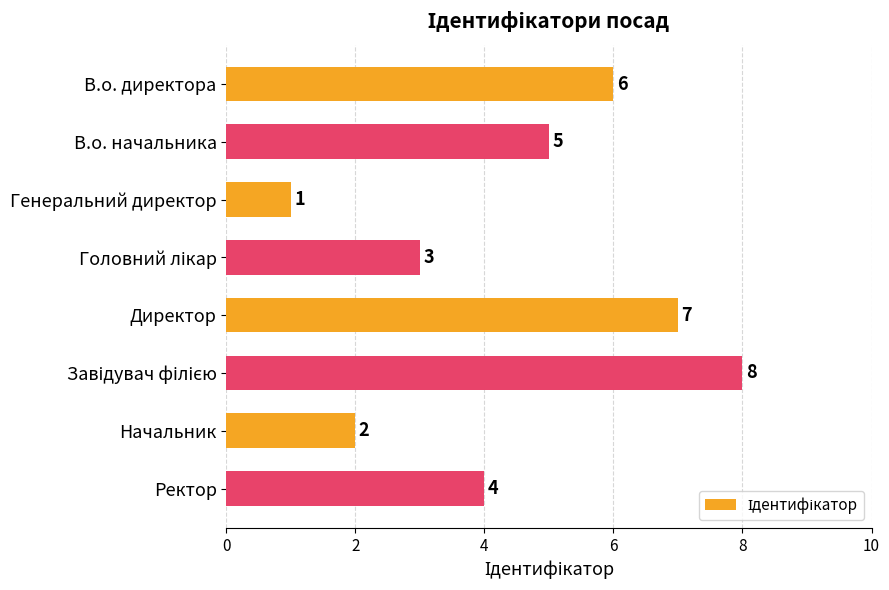

What is the smallest value displayed?

1